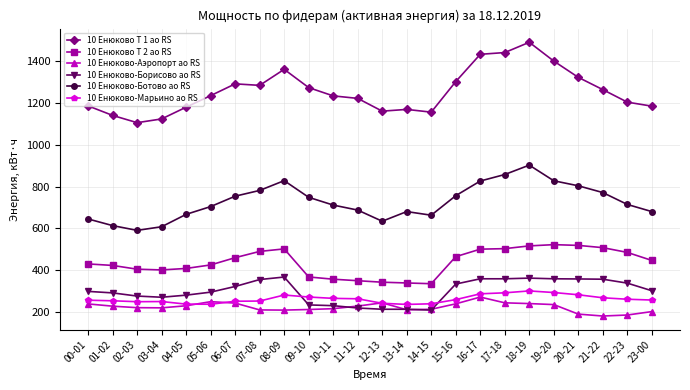

Which series has the largest range (max minus min)?

10 Енюково Т 1 ао RS